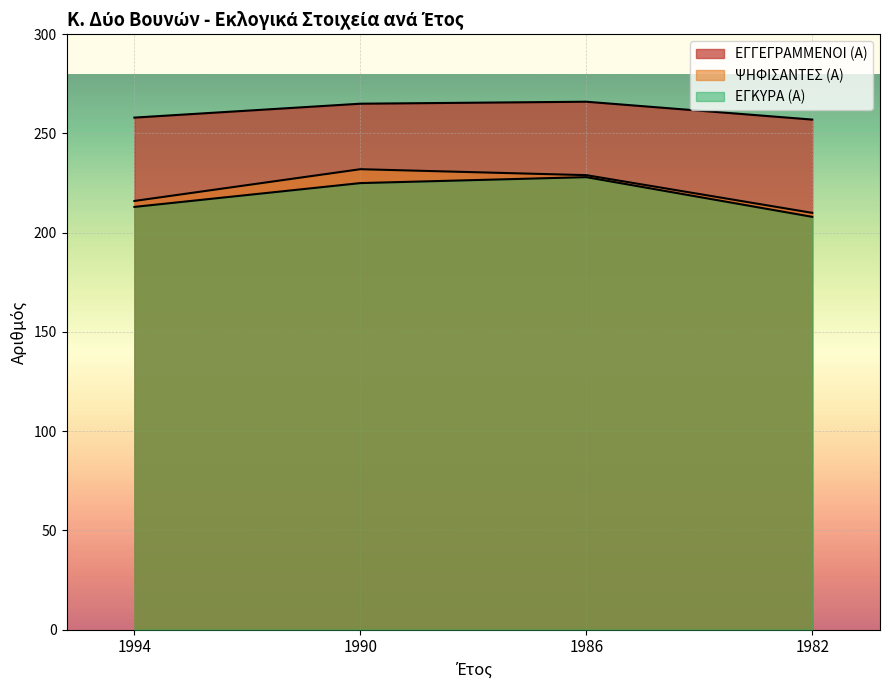

How many data points in ΕΓΓΕΓΡΑΜΜΕΝΟΙ (Α) are above 265?

1